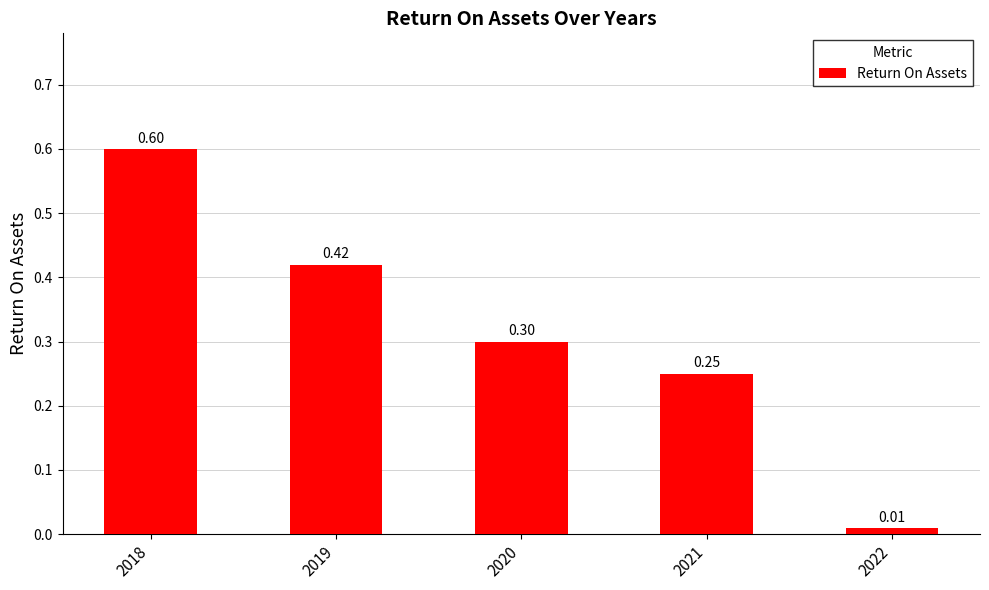

What is the value of the 1st bar from the left?

0.6